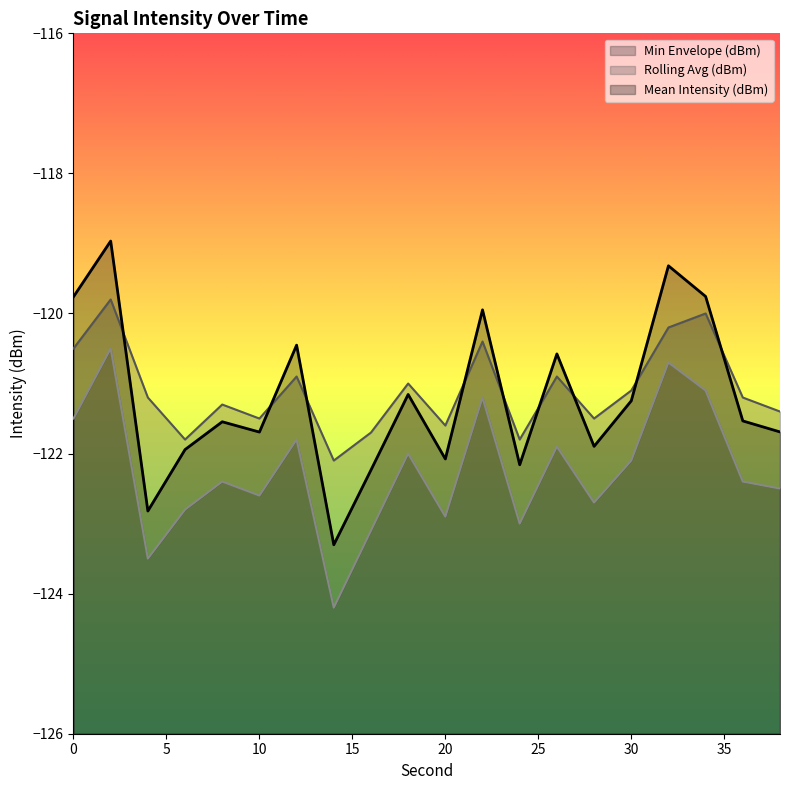

Is it true that Rolling Avg (dBm) equals -120.5 at 0?

True